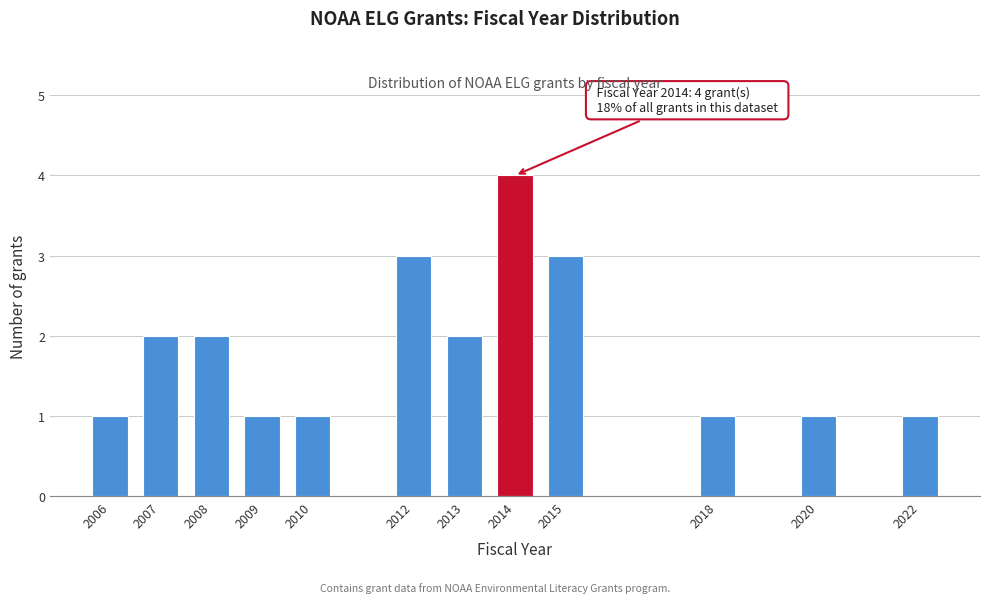

Reading right to left, transcribe all the data shown in this chart.

1	1	1	3	4	2	3	1	1	2	2	1